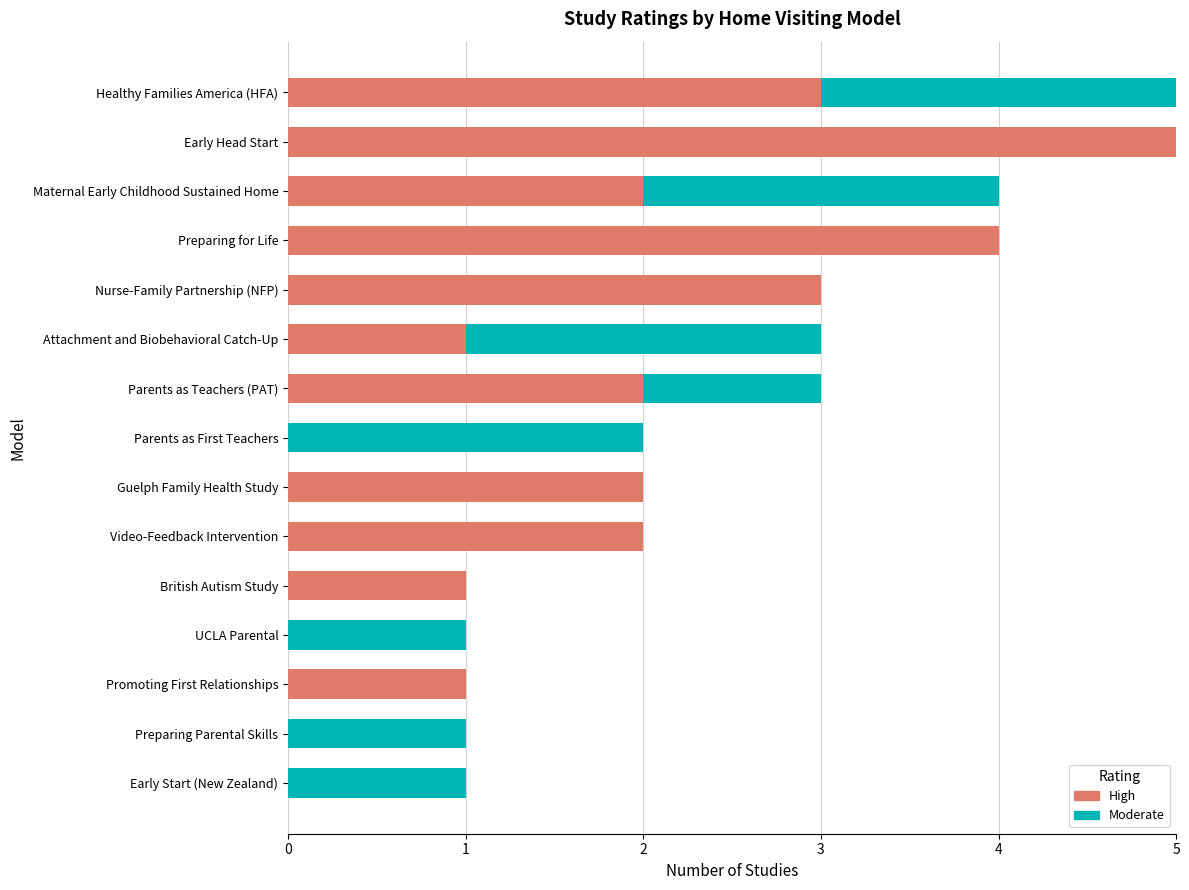

What is the sum of all High values?

26